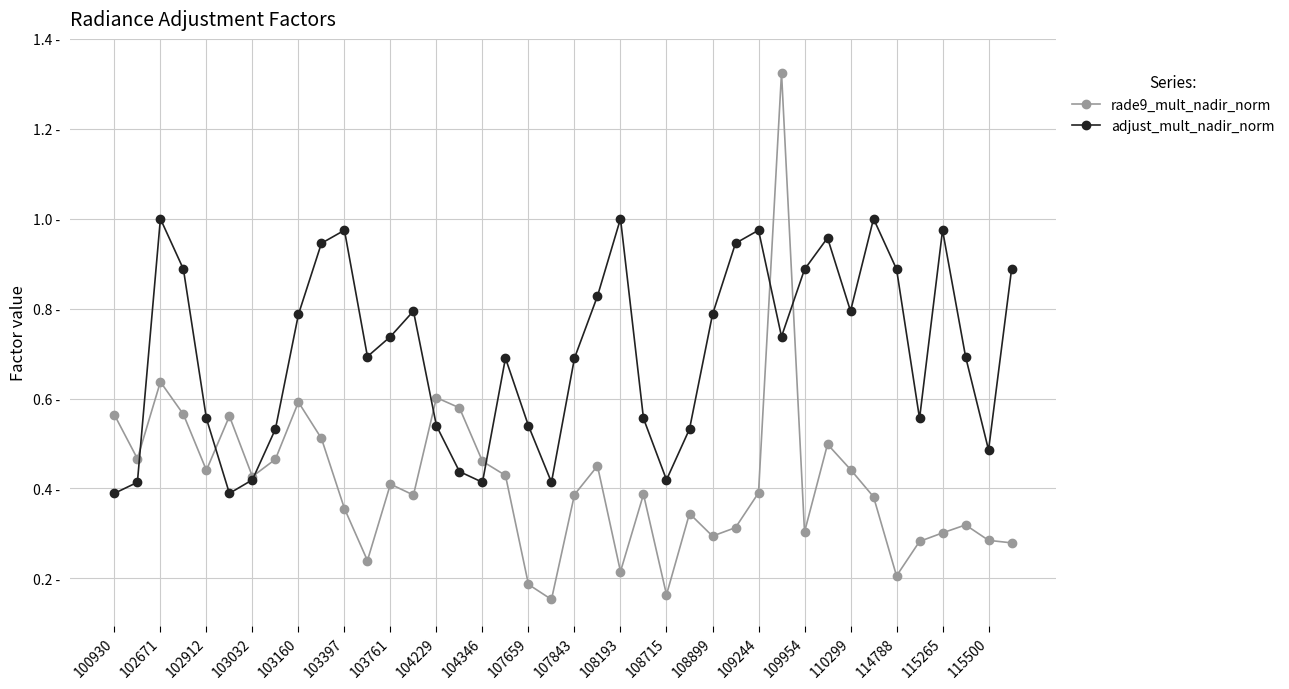

At how many categories does at least one series exceed 0?

40